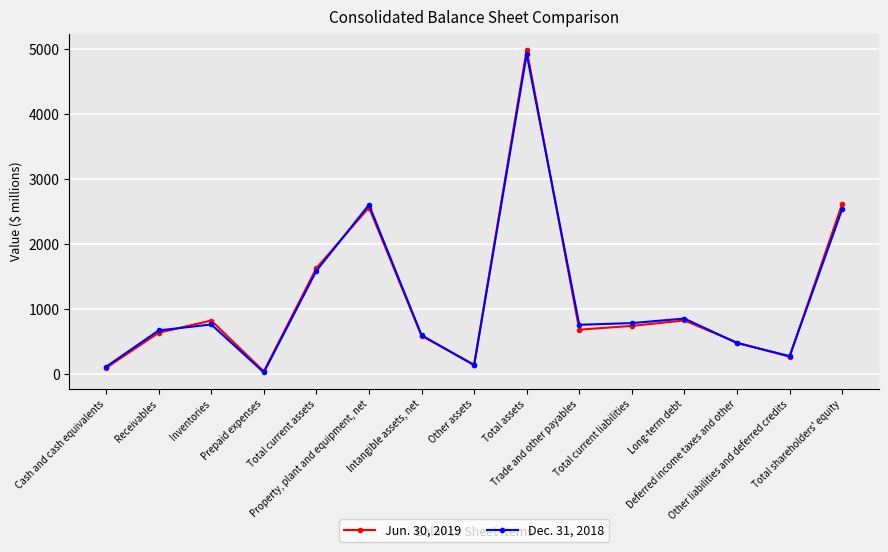

After their last crossing, which series has the higher values: Jun. 30, 2019 or Dec. 31, 2018?

Jun. 30, 2019